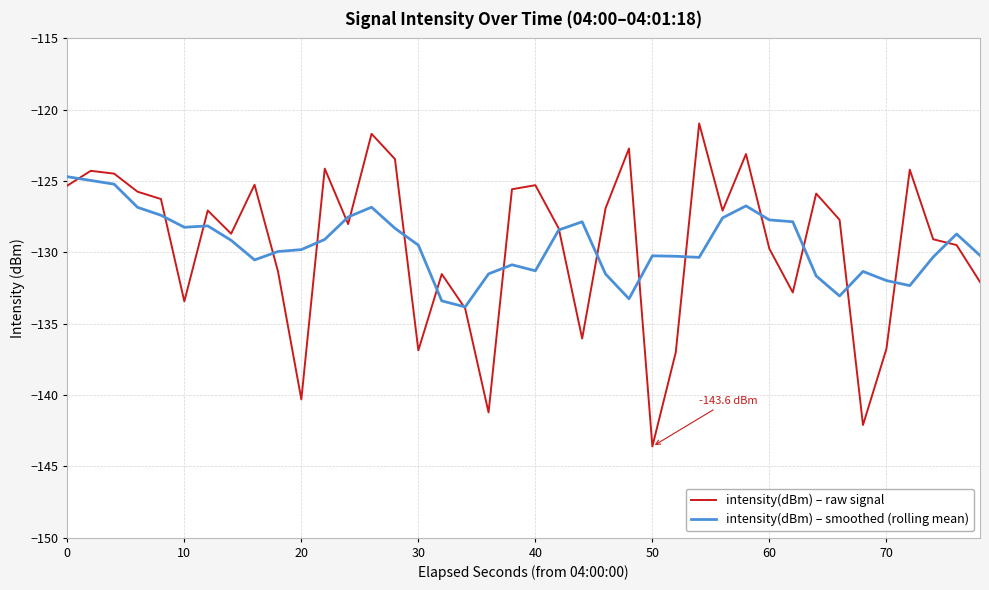

What is the average value of the intensity(dBm) – raw signal series?

-129.5